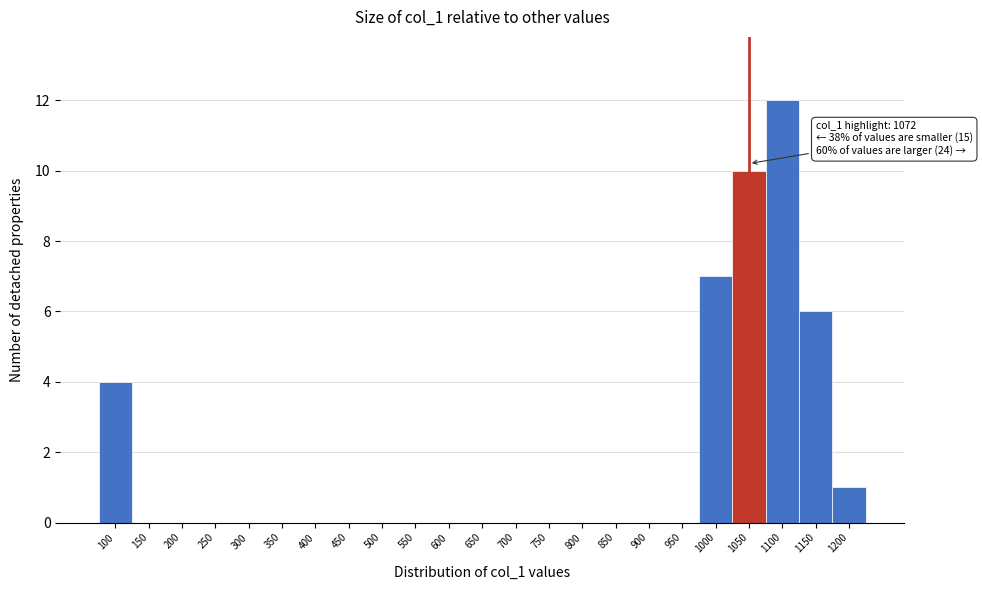

Reading left to right, list all the values displayed in this chart.

100=4	150=0	200=0	250=0	300=0	350=0	400=0	450=0	500=0	550=0	600=0	650=0	700=0	750=0	800=0	850=0	900=0	950=0	1000=7	1050=10	1100=12	1150=6	1200=1